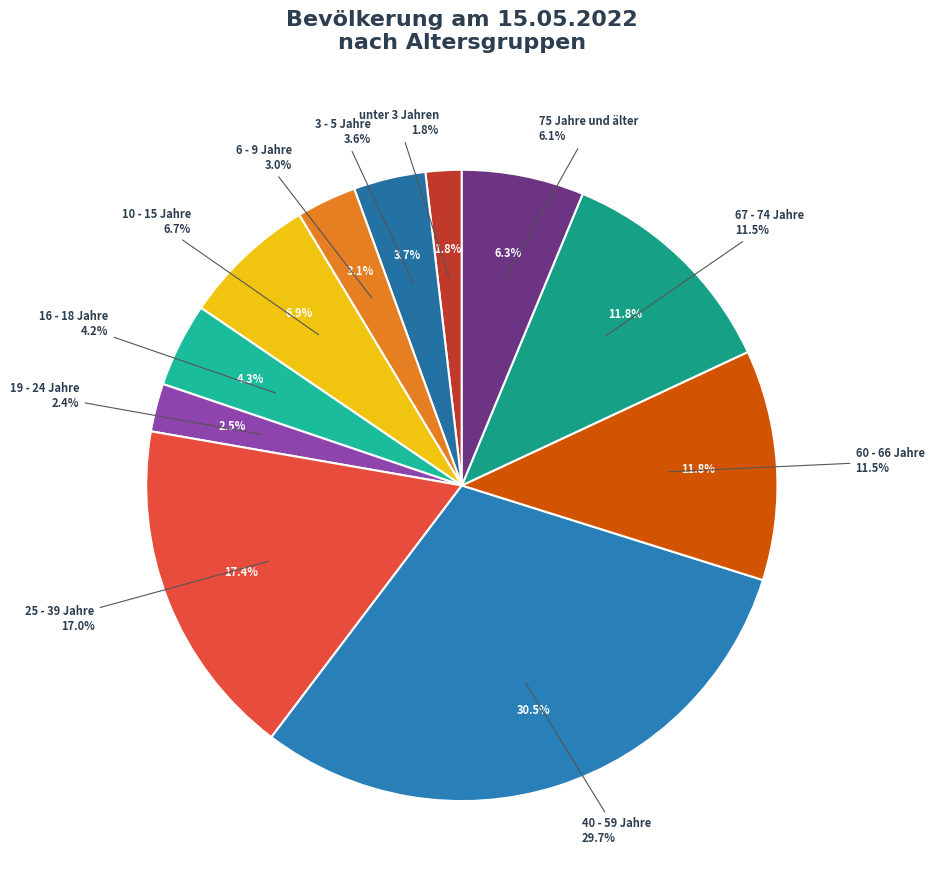

Is it true that 75 Jahre und älter is 1% of the pie?

False